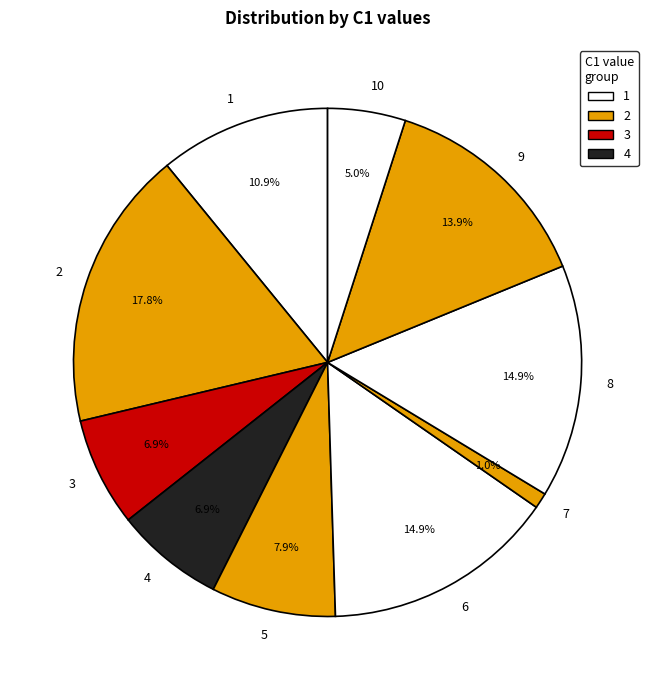

Does 6 represent more than half of the total?

No